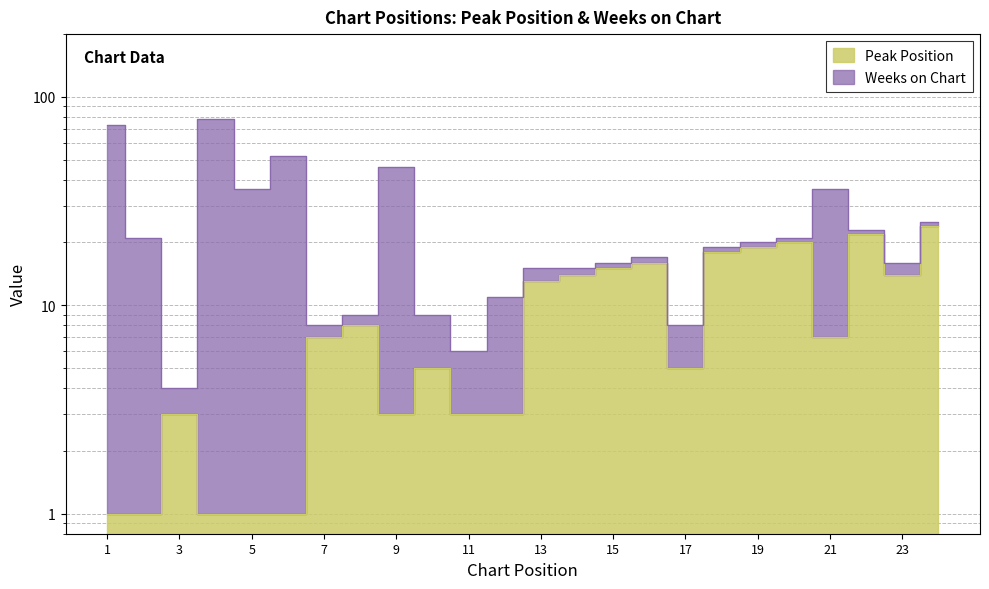

Rank the categories by value from highest to lowest.

24, 22, 20, 19, 18, 16, 15, 14, 23, 13, 8, 7, 21, 10, 17, 3, 9, 11, 12, 1, 2, 4, 5, 6